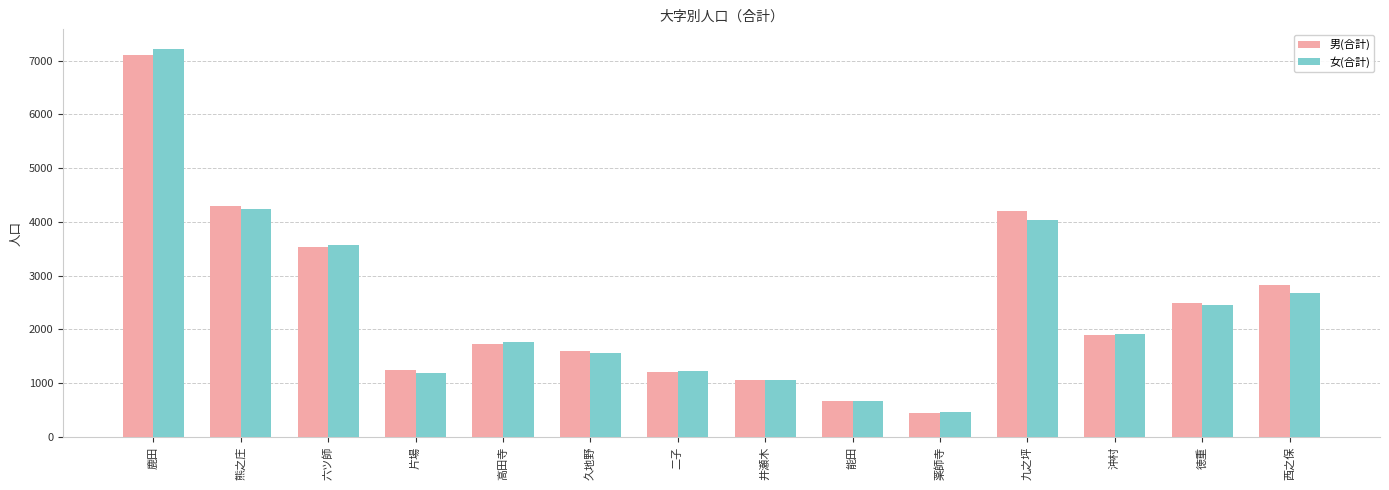

Is the value of 男(合計) at 鹿田 greater than the value of 女(合計) at 西之保?

Yes